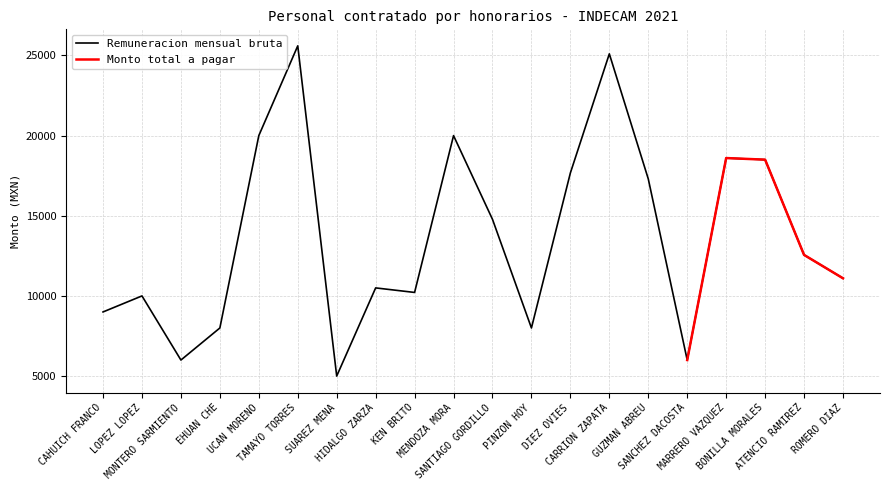

Which label corresponds to the largest value in the chart?

TAMAYO TORRES